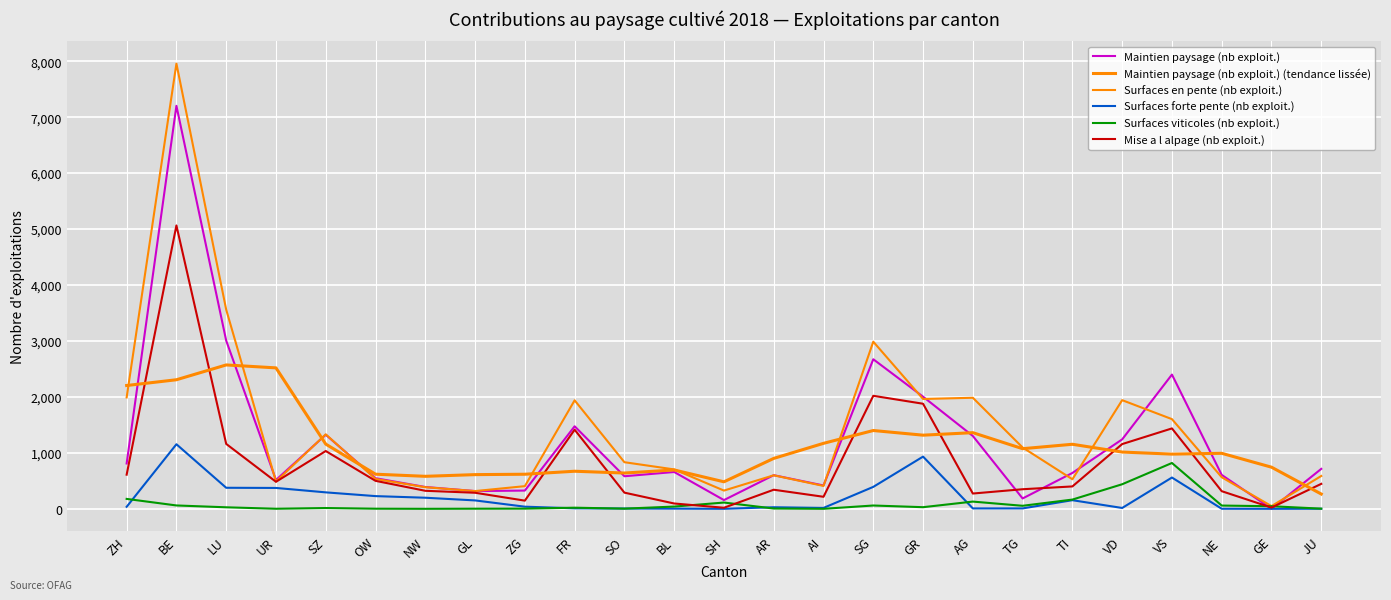

Is this an area chart (filled region under the line)?

No